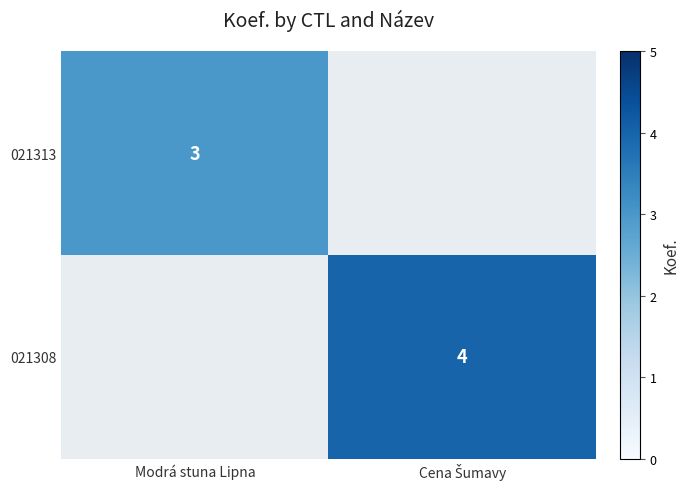

The 021313 series shows 3 at Modrá stuna Lipna. True or false?

True